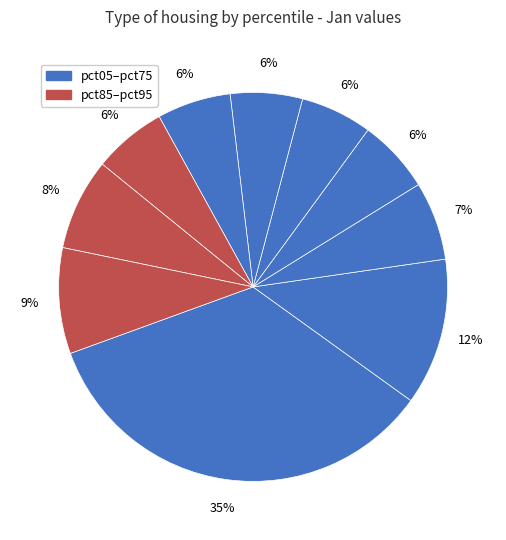

How many segments does this pie chart have?

10